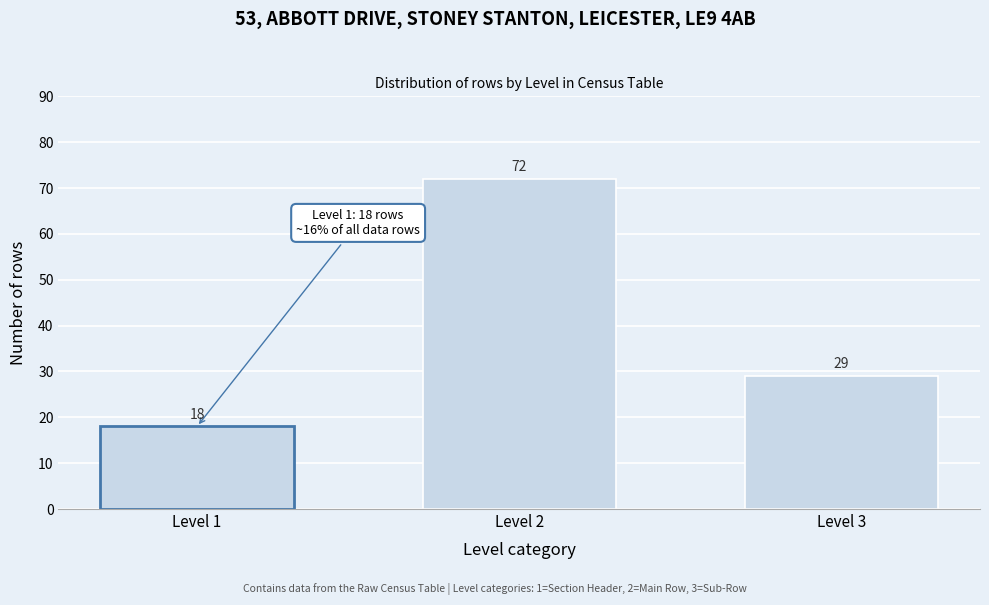

Reading left to right, transcribe all the data shown in this chart.

Level 1=18	Level 2=72	Level 3=29